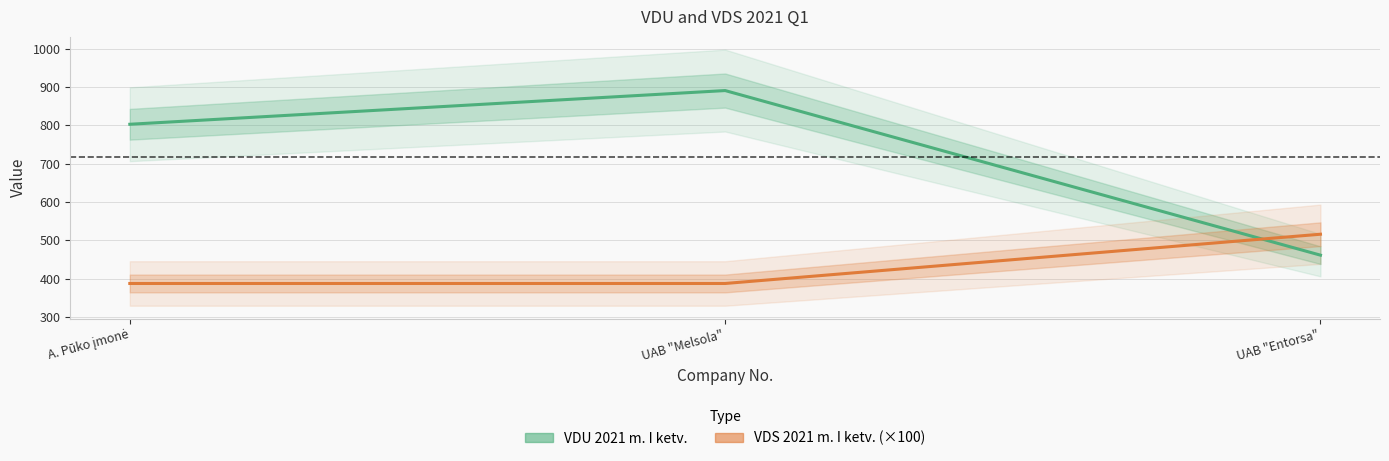

Which has a higher value, UAB "Melsola" or A. Pūko įmonė?

UAB "Melsola"